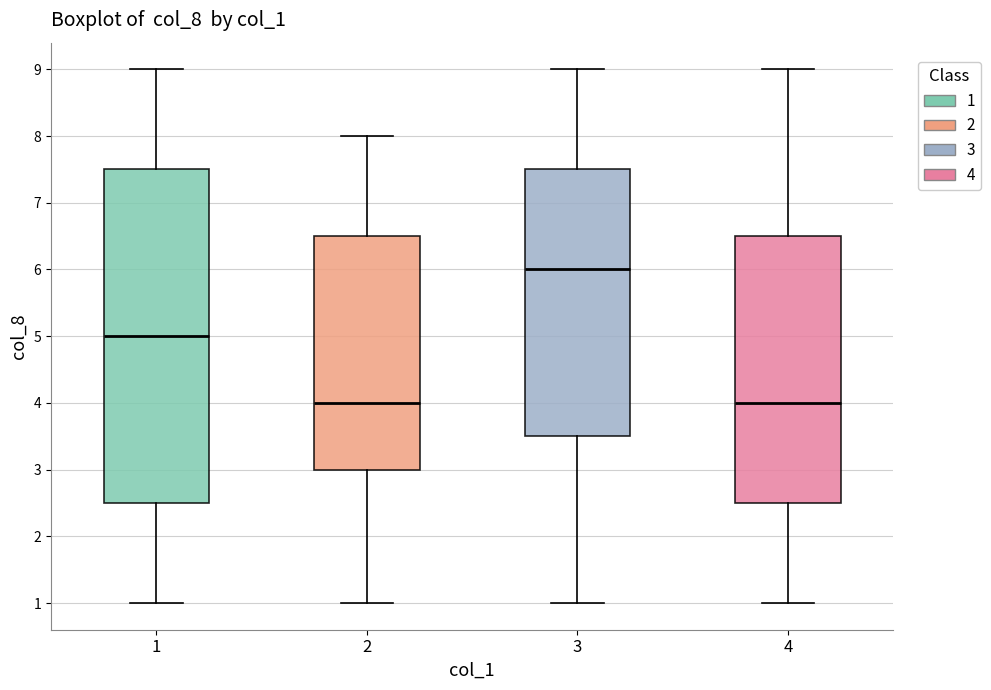

Reading left to right, transcribe this box plot: for each box, give where its median line is, the range the box spans, and where its two whiskers end, as read against the y-axis. The values are not printed on the chart, so give them approximately, as read against the axis.

1: median 5.0, box 2.5 to 7.5, whiskers 1.0 to 9.0
2: median 4.0, box 3.0 to 6.5, whiskers 1.0 to 8.0
3: median 6.0, box 3.5 to 7.5, whiskers 1.0 to 9.0
4: median 4.0, box 2.5 to 6.5, whiskers 1.0 to 9.0